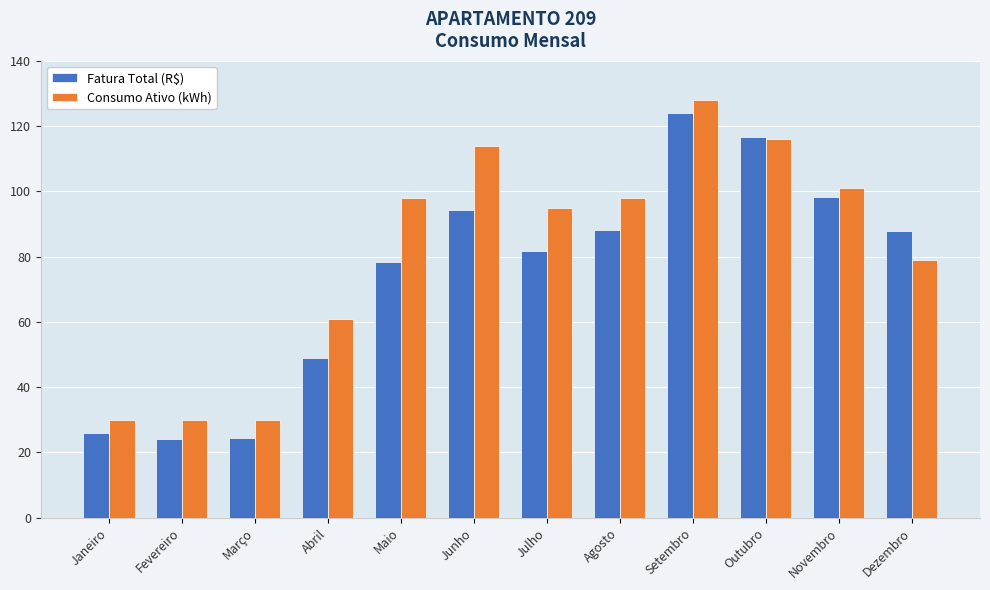

Rank the series by their maximum value, from highest to lowest.

Consumo Ativo (kWh), Fatura Total (R$)